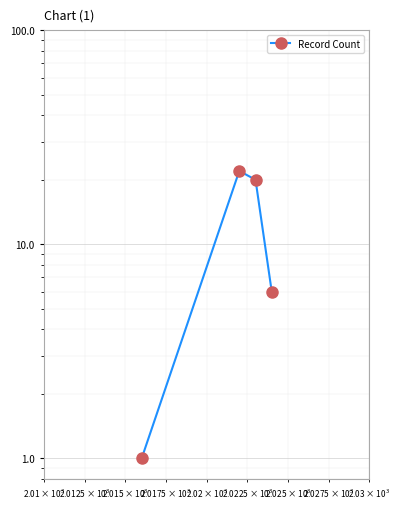

Reading right to left, transcribe all the data shown in this chart.

6	20	22	1